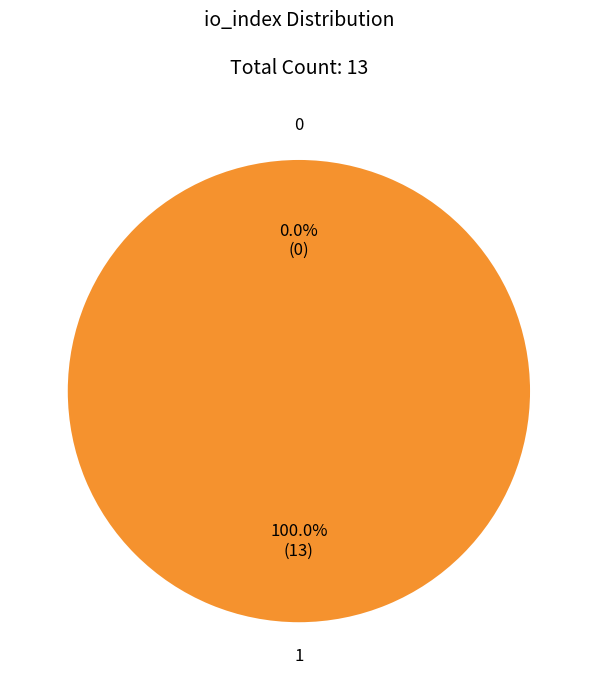

True or false: 0 accounts for 0% of the total.

True